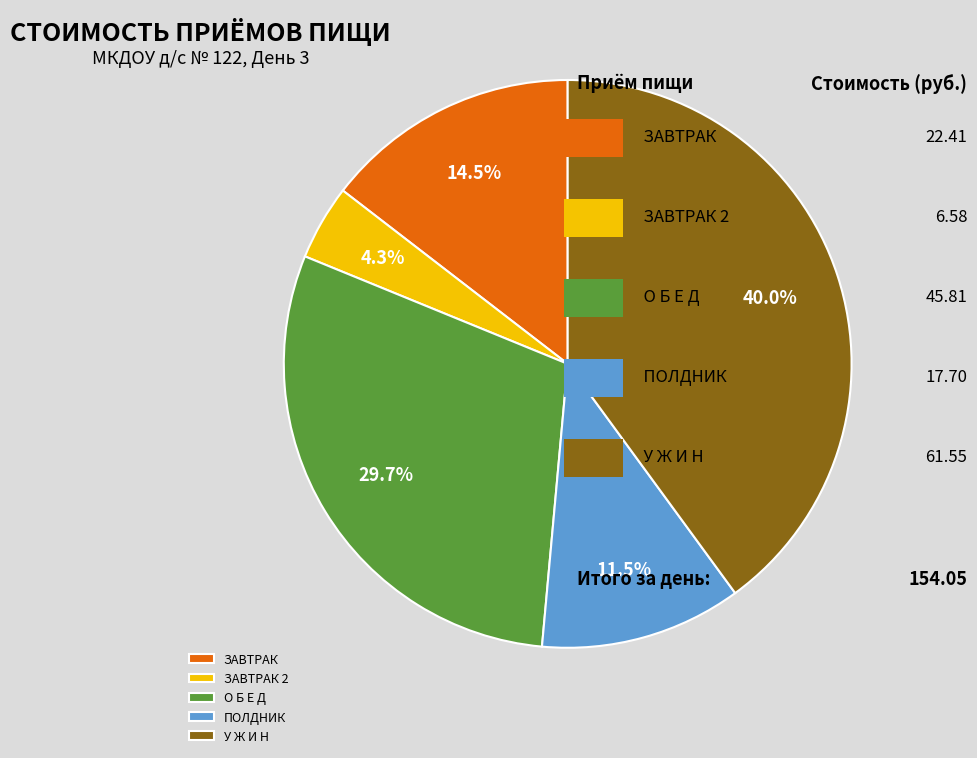

Does ЗАВТРАК 2 represent more than half of the total?

No